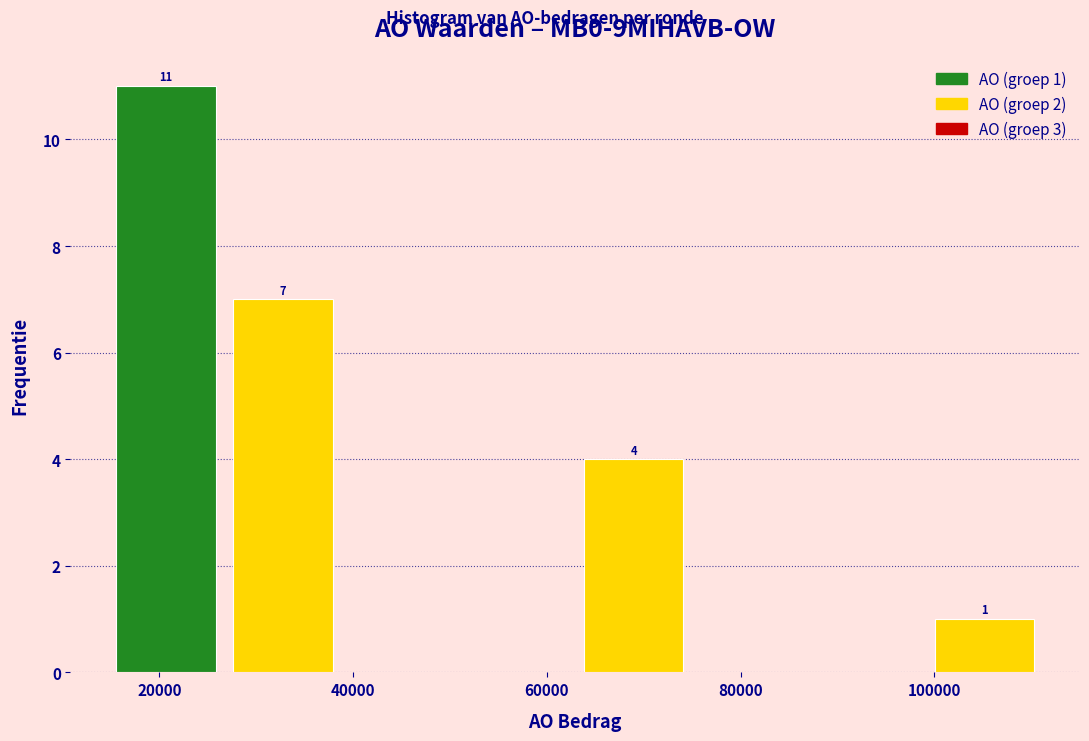

Which range on the x-axis has the tallest bar?

14000 to 26000